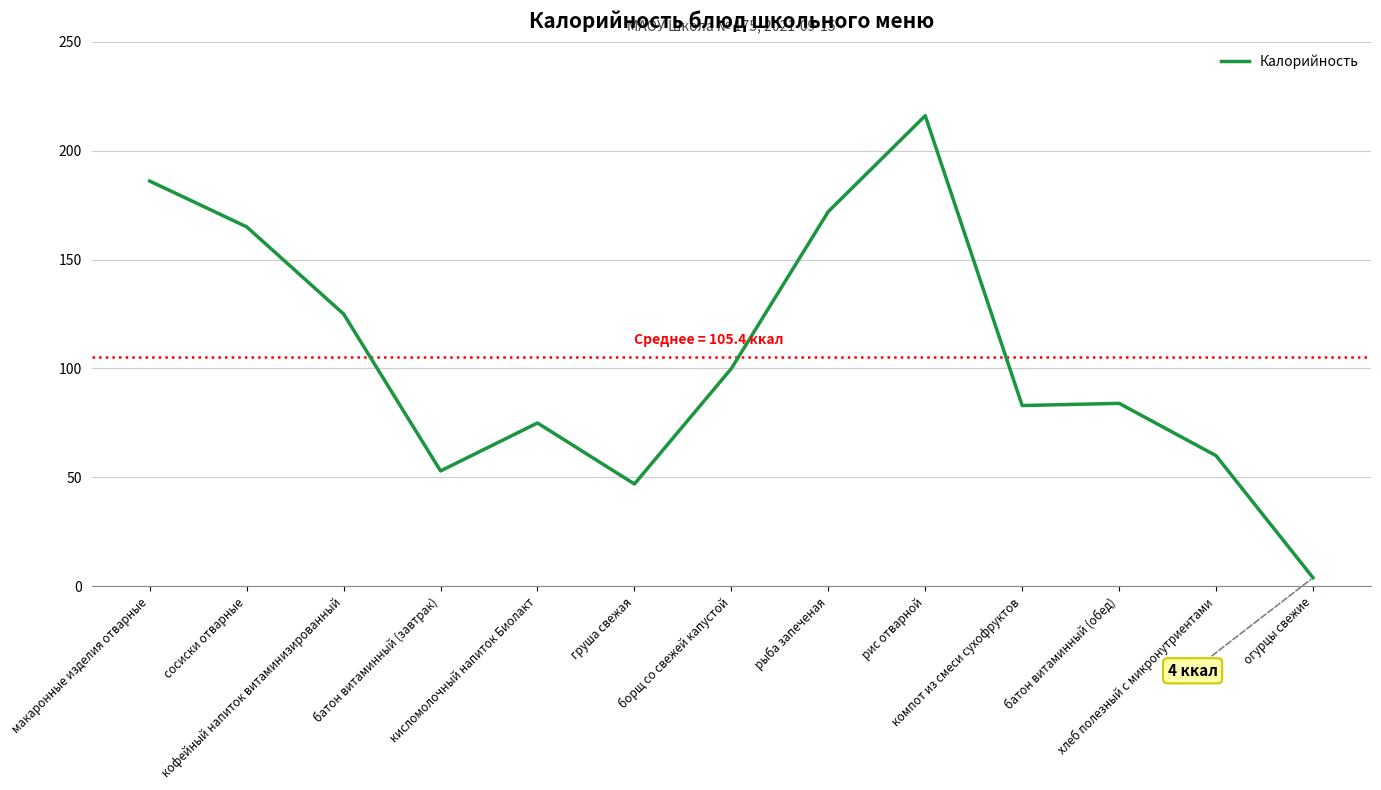

Reading right to left, list all the values displayed in this chart.

4	60	84	83	216	172	100	47	75	53	125	165	186